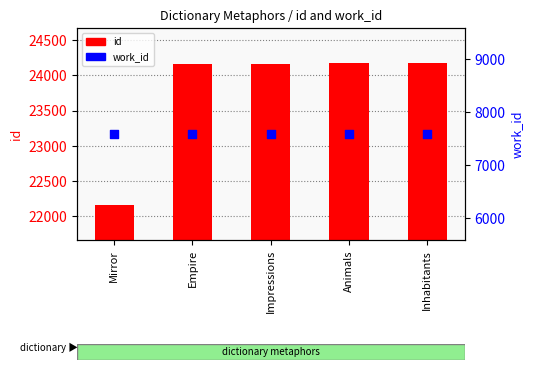

What is the total value across all series at Impressions?

31754